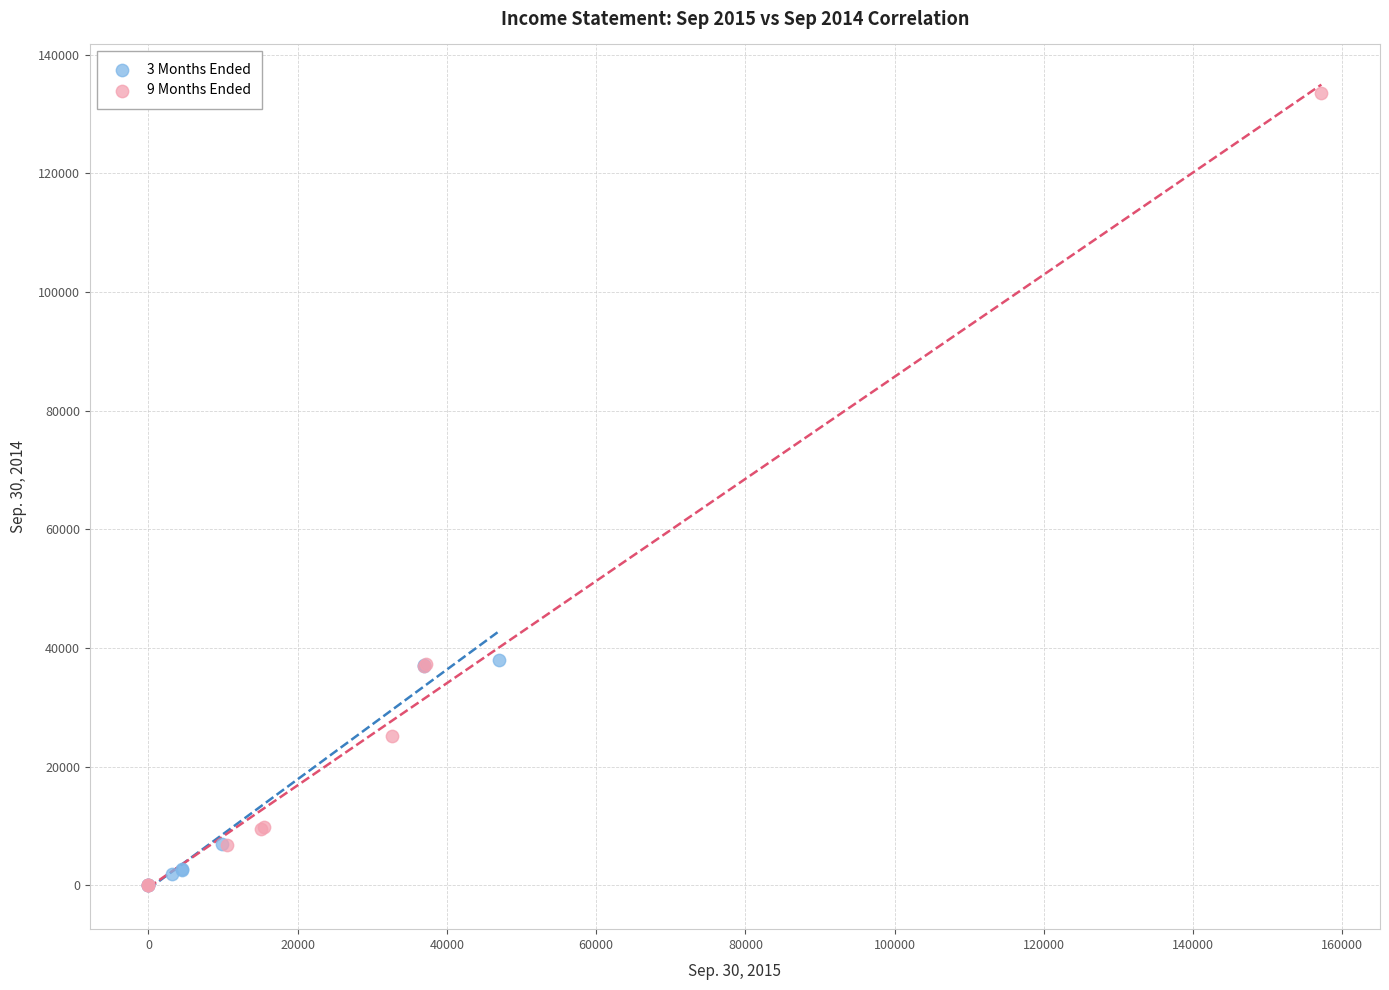

Which series has the widest spread of Y values?

9 Months Ended